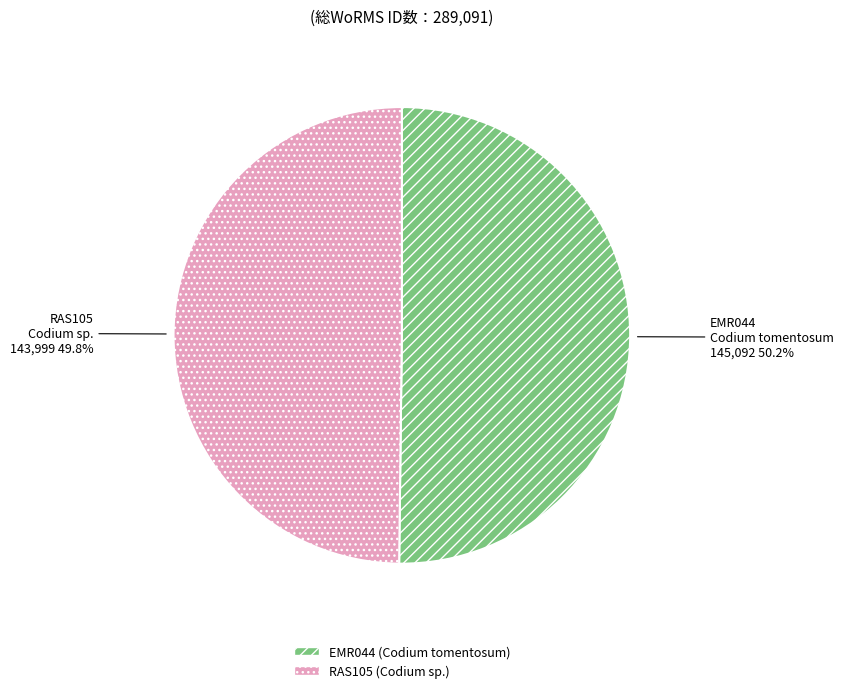

Approximately how many times larger is the value at RAS105 compared to EMR044?

1.0